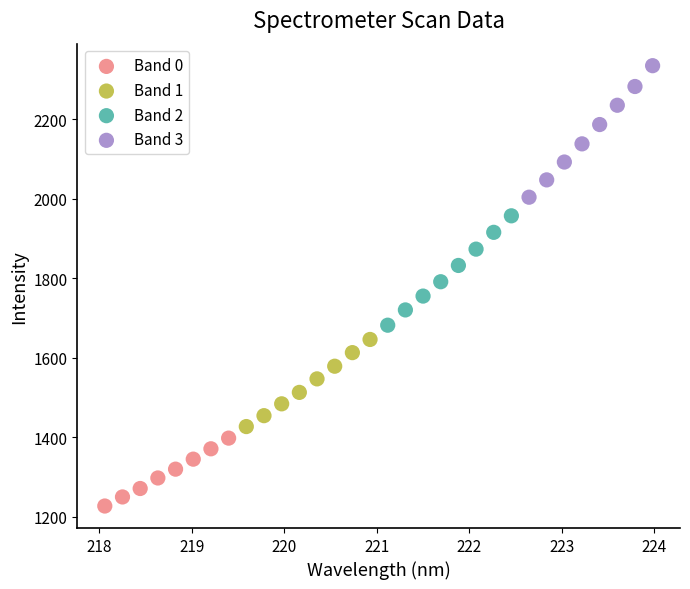

Which series has the largest Y range (max minus min)?

Band 3